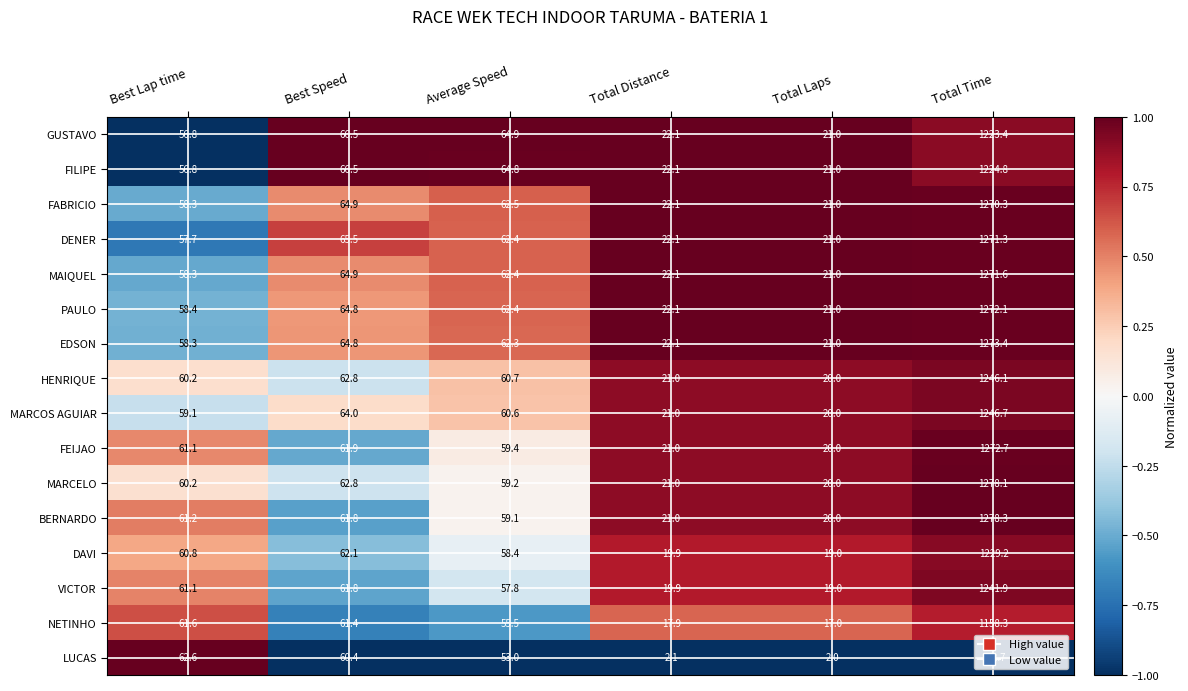

Which category has the lowest value in the LUCAS series?

Total Laps